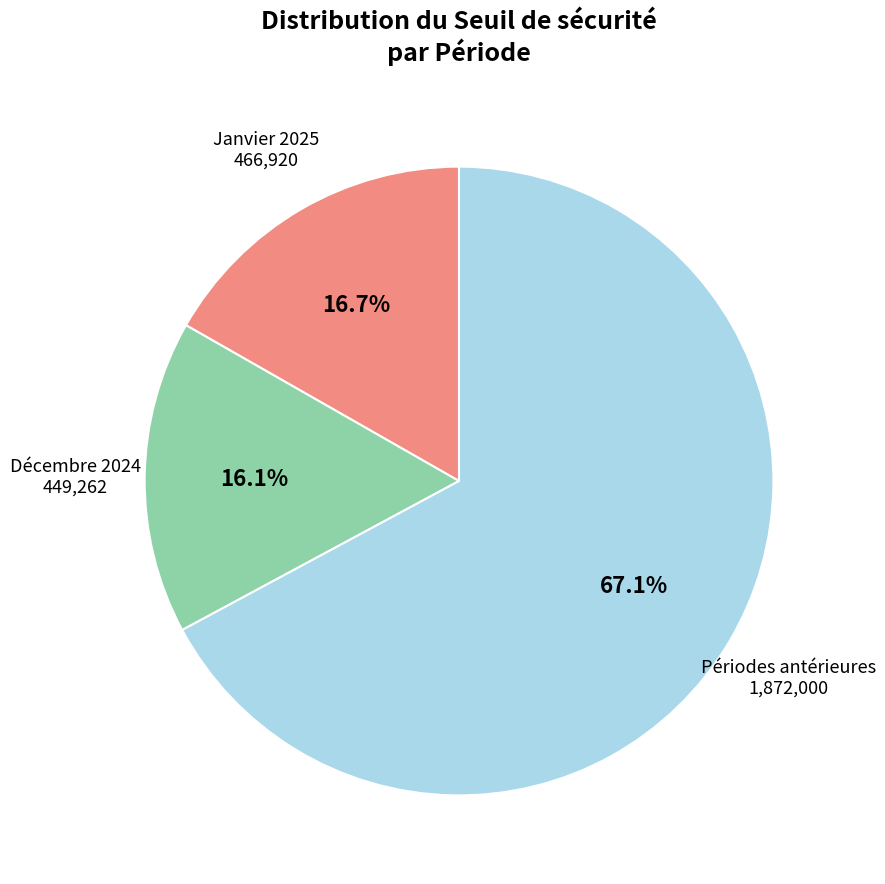

Does any single category account for the majority?

Yes